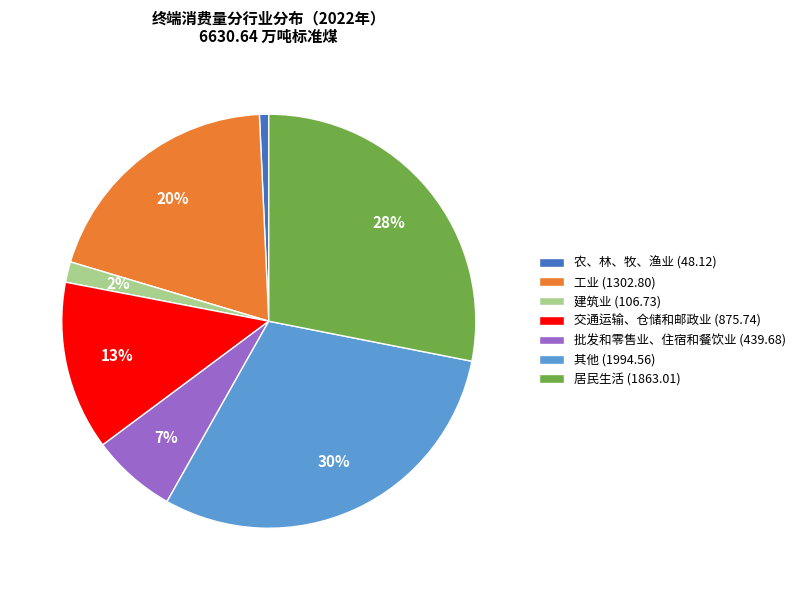

True or false: 其他 accounts for 40% of the total.

False